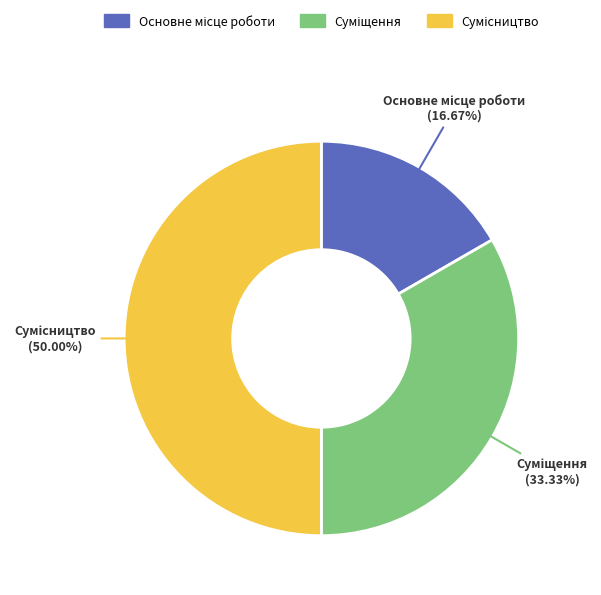

How many segments does this pie chart have?

3